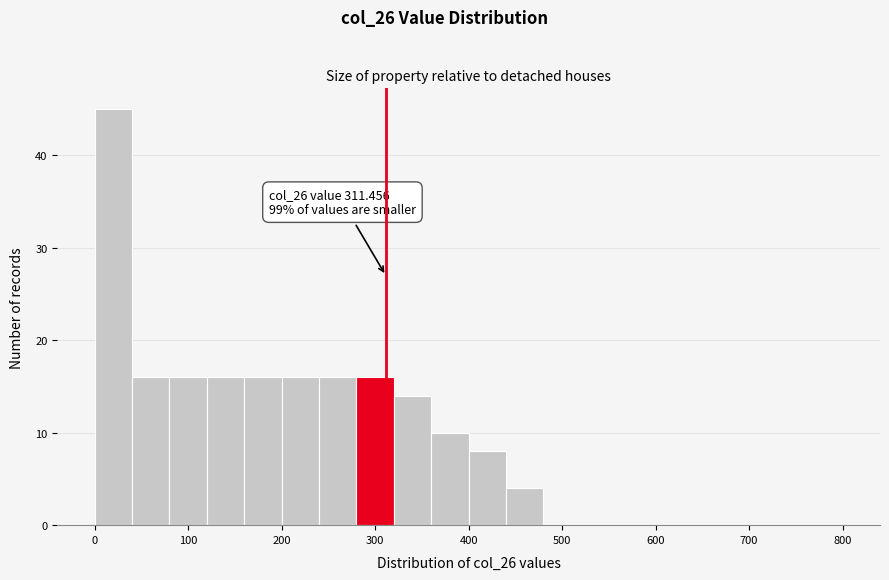

Over which range of the x-axis is the bar tallest?

0 to 40